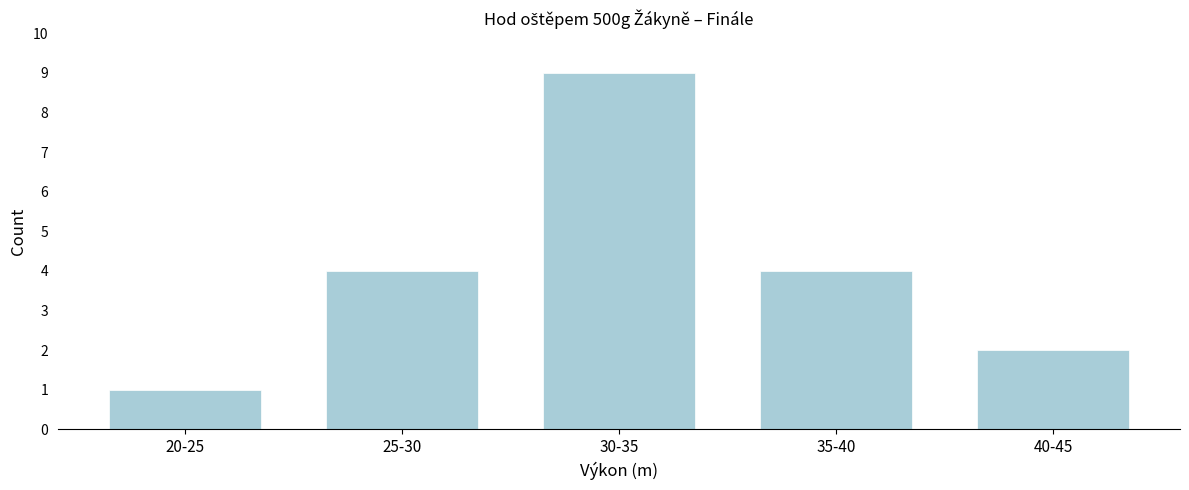

Reading right to left, extract all data points from this chart.

2	4	9	4	1